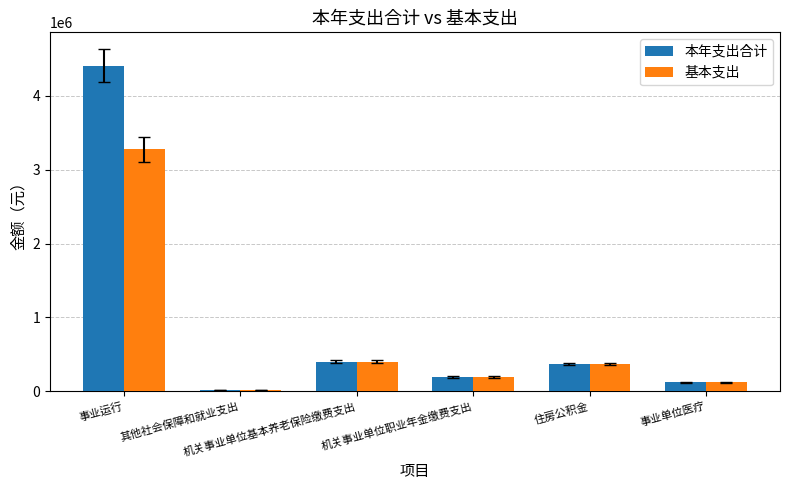

Reading left to right, list all the values displayed in this chart.

本年支出合计: 事业运行=4408630.7	其他社会保障和就业支出=15543.3	机关事业单位基本养老保险缴费支出=399012.4	机关事业单位职业年金缴费支出=195260.8	住房公积金=368850.0	事业单位医疗=123603.8
基本支出: 事业运行=3274743.0	其他社会保障和就业支出=15543.3	机关事业单位基本养老保险缴费支出=399012.4	机关事业单位职业年金缴费支出=195260.8	住房公积金=368850.0	事业单位医疗=123603.8